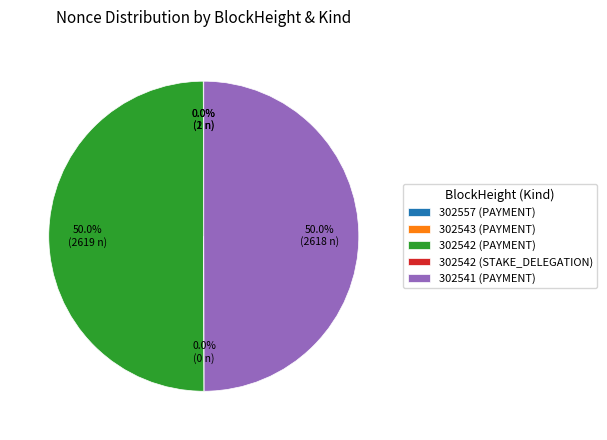

Count the number of slices in the pie.

5